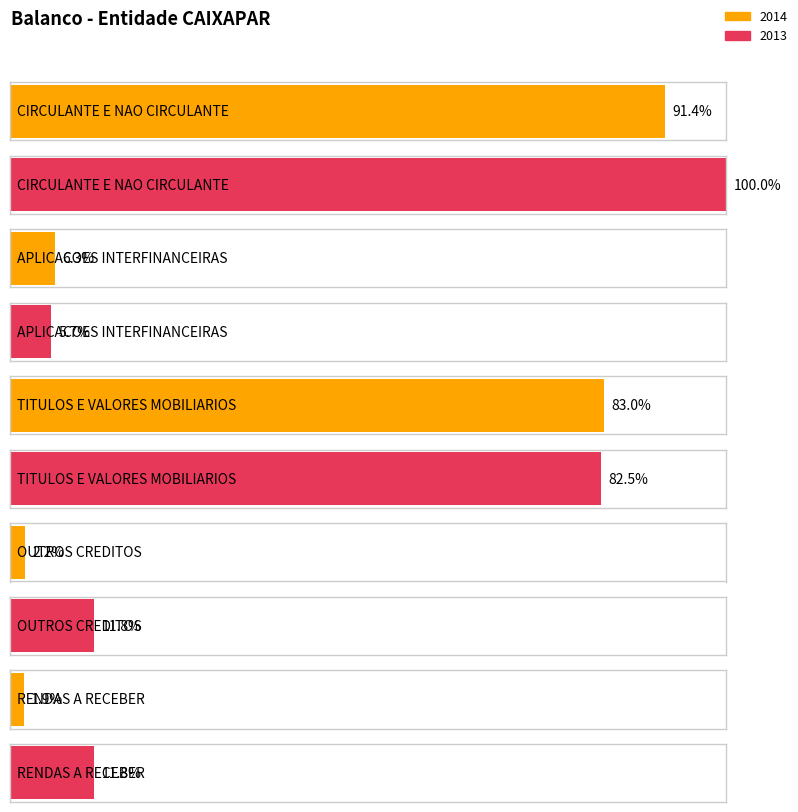

Reading left to right, what are all the values shown in this chart?

2014: 1500896499.3	103286039.3	1362231400.8	35378480.9	31860374.6
2013: 1641432711.0	93987063.1	1354076882.9	193368488.9	193288193.1